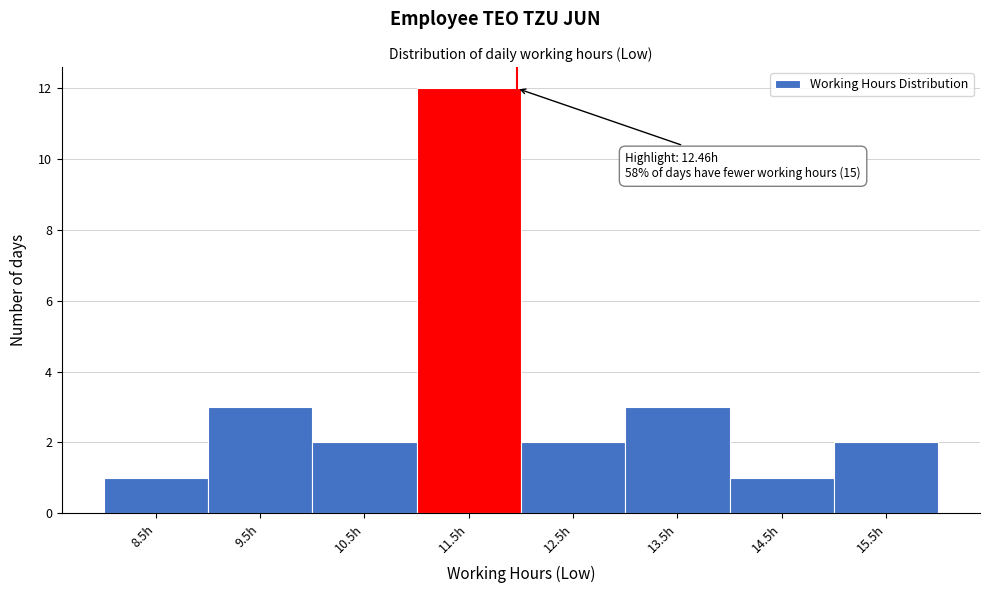

Reading right to left, list all the values displayed in this chart.

2	1	3	2	12	2	3	1